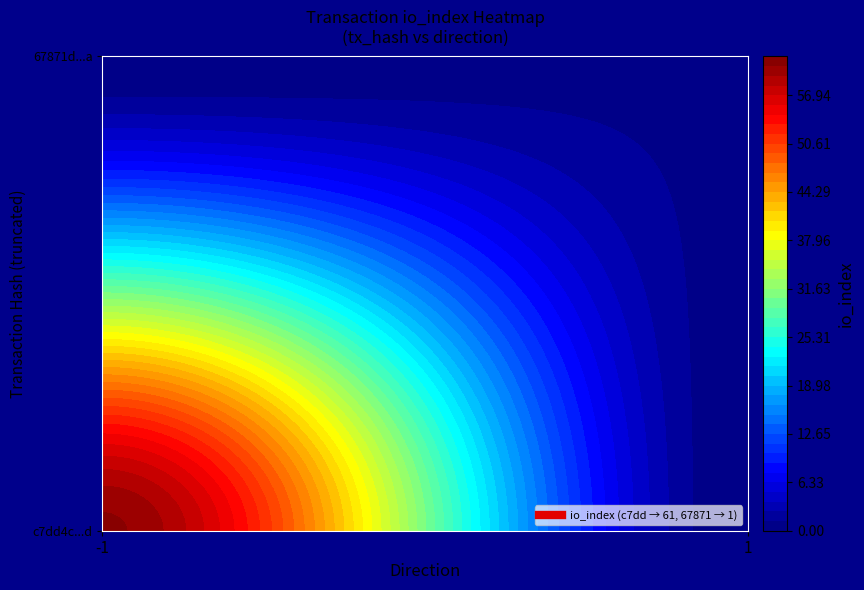

What is the average value of the c7dd4c100a09eb95705a45569251a2adac4cf4d series?

30